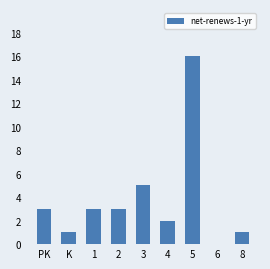

What is the sum of all values?

34